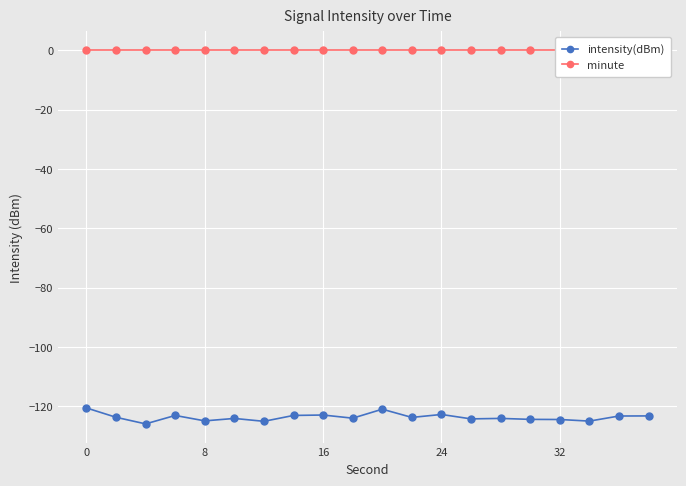

The intensity(dBm) series shows -124.4 at 32. True or false?

True